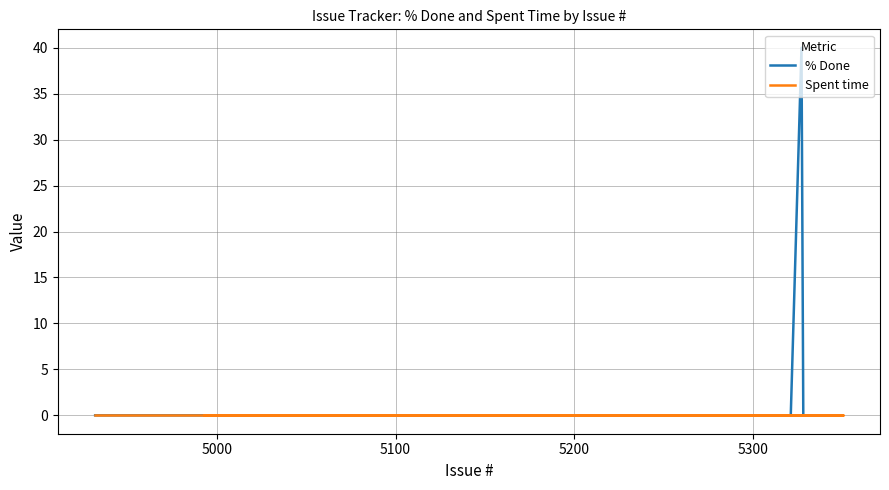

Reading left to right, what are all the values shown in this chart?

% Done: 0	0	0	0	0	0	0	0	0	0	0	0	0	0	40	0	0	0	0	0	0	0	0	0	0	0	0	0	0	0	0	0	0	0	0	0	0	0	0	0
Spent time: 0	0	0	0	0	0	0	0	0	0	0	0	0	0	0	0	0	0	0	0	0	0	0	0	0	0	0	0	0	0	0	0	0	0	0	0	0	0	0	0